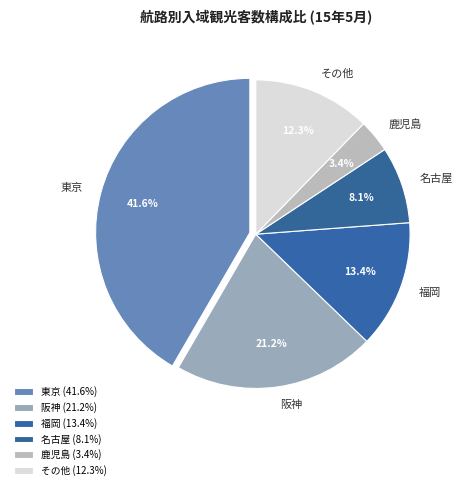

Do 阪神 and その他 together represent more than half of the pie?

No